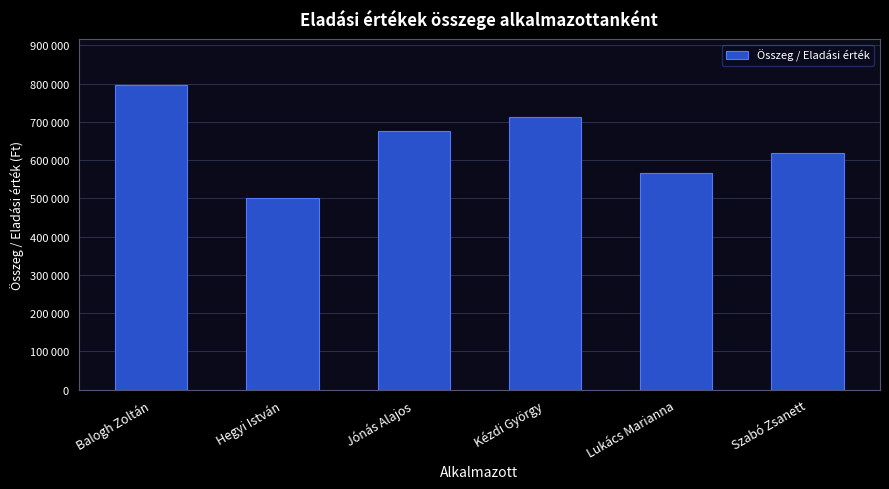

Reading left to right, transcribe all the data shown in this chart.

Balogh Zoltán=797103.0	Hegyi István=500554.0	Jónás Alajos=676903.7	Kézdi György=712542.4	Lukács Marianna=565402.7	Szabó Zsanett=618283.0